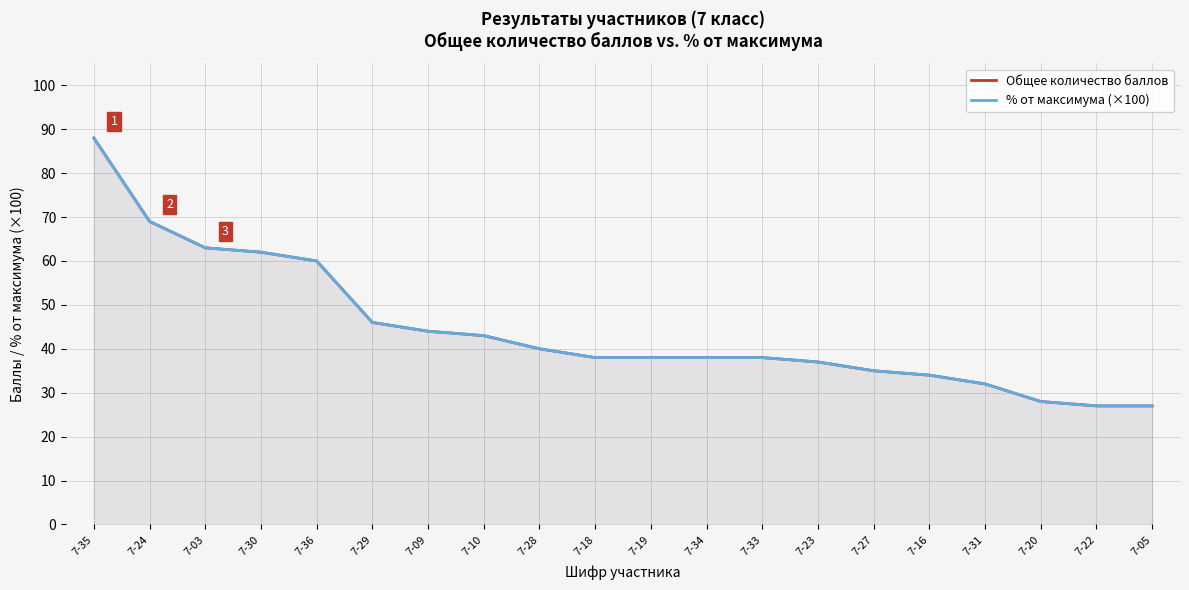

Which label corresponds to the largest value in the chart?

7-35